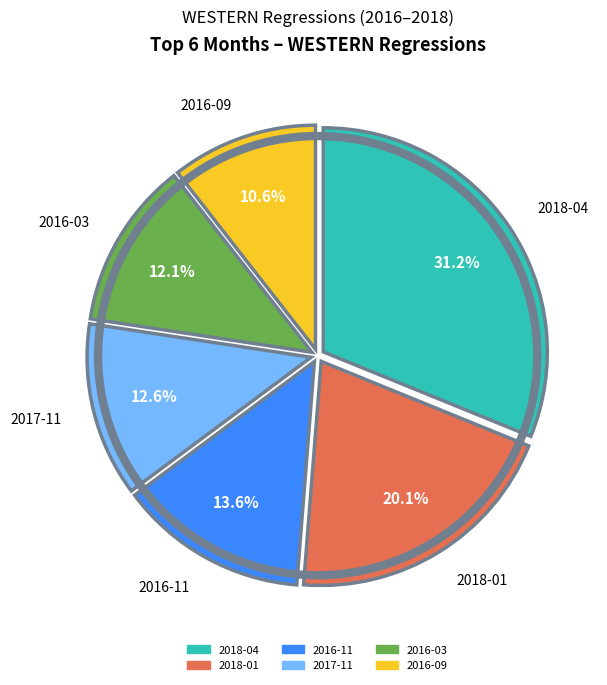

To the nearest percent, what percentage of the pie is 2018-01?

20%